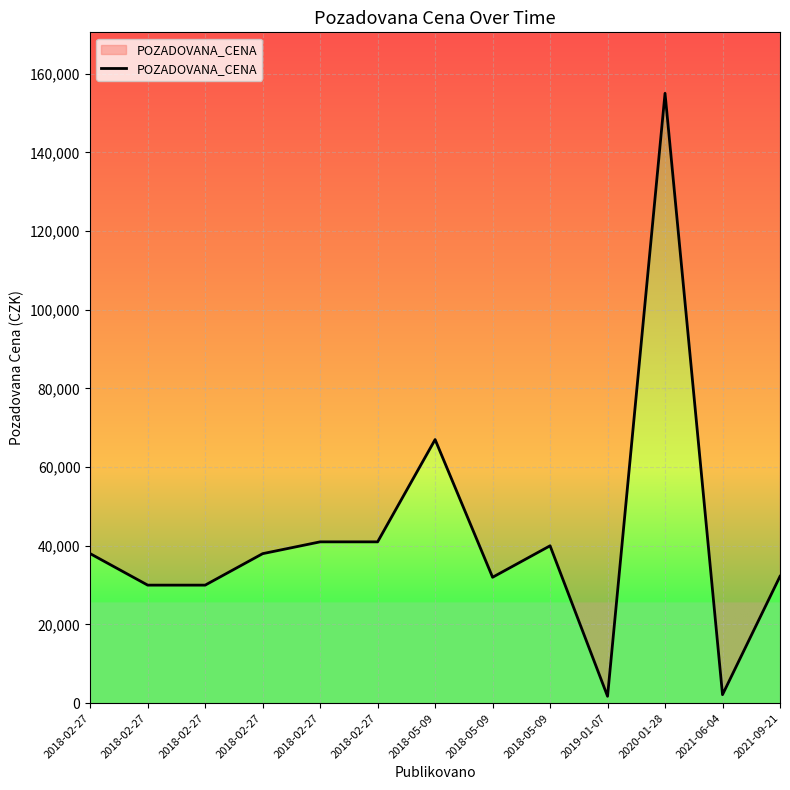

Reading left to right, what are all the values shown in this chart?

38000	30000	30000	38000	41000	41000	67000	32000	40000	1750	155000	2160	32240